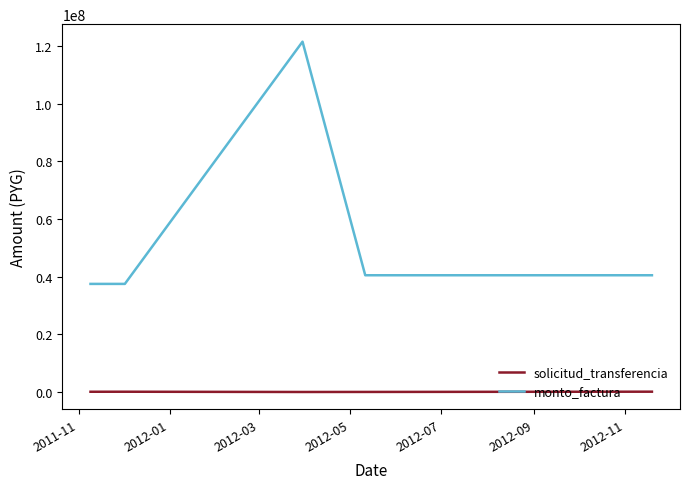

At how many categories does at least one series exceed 17012139?

10